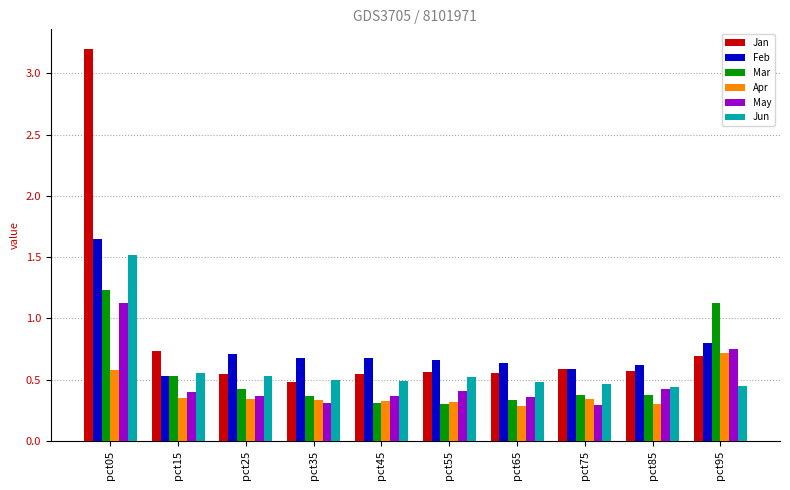

What is the sum of the Jun values at pct05 and pct55?

2.0